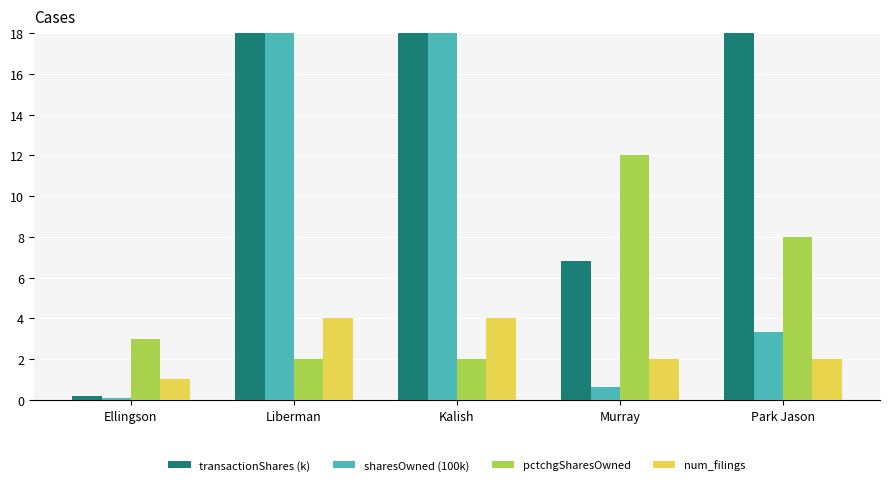

How many values in the num_filings series are below 2?

1